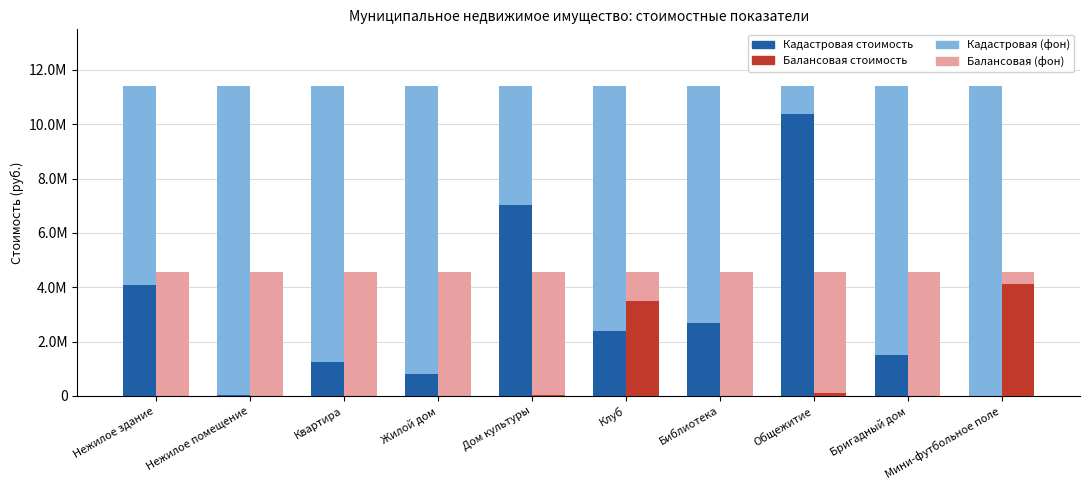

Which has a higher value, Клуб or Мини-футбольное поле?

Клуб